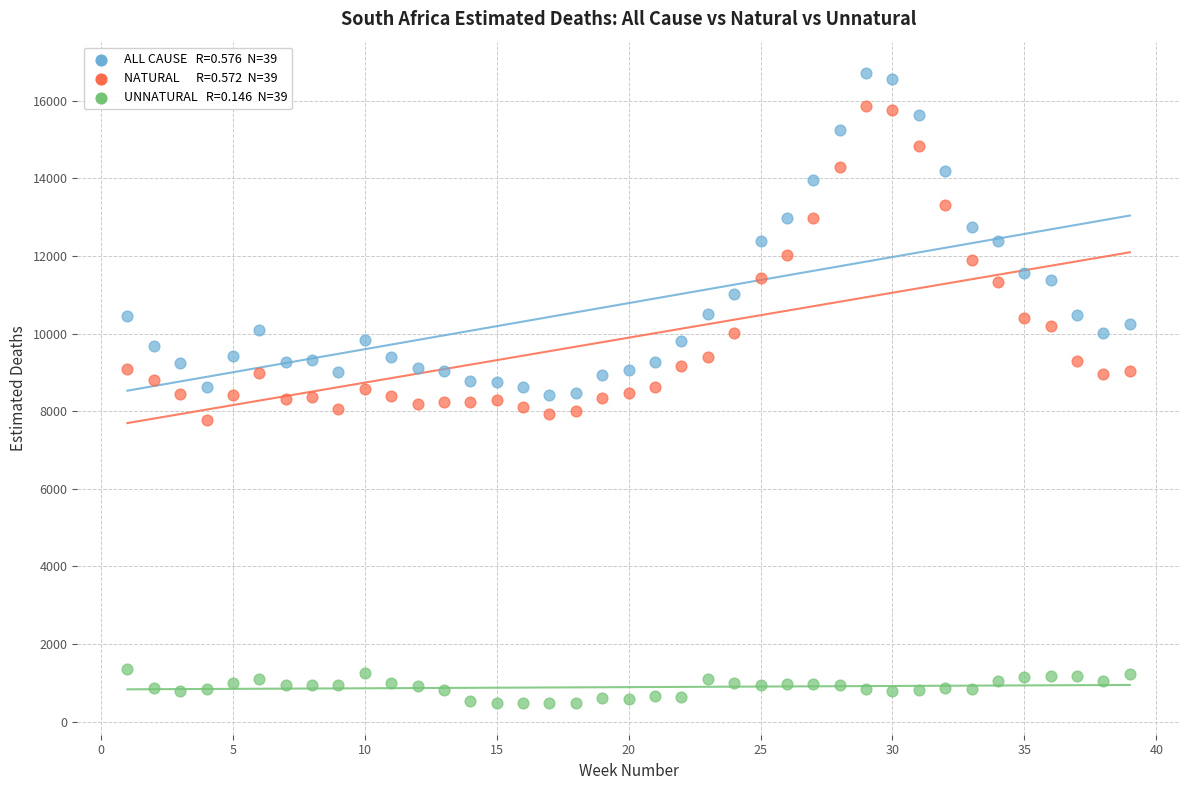

Across all data points, what is the range of Y values (max minus min)?

16231.1